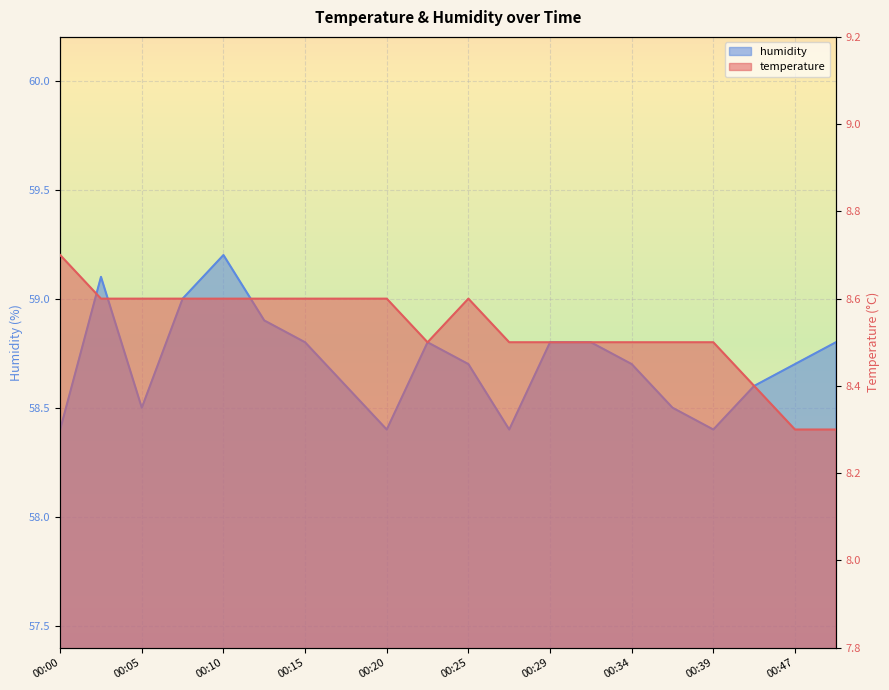

True or false: temperature and humidity cross at least once.

False